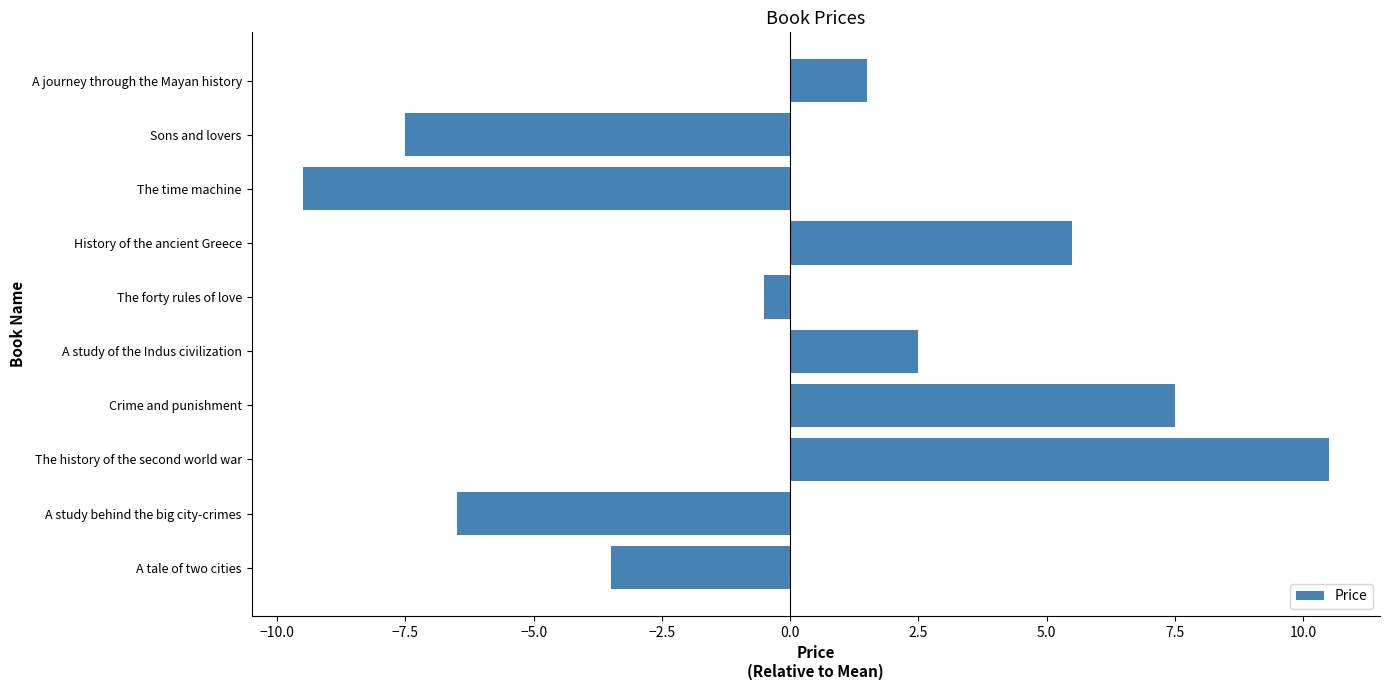

Which label corresponds to the smallest value in the chart?

The time machine